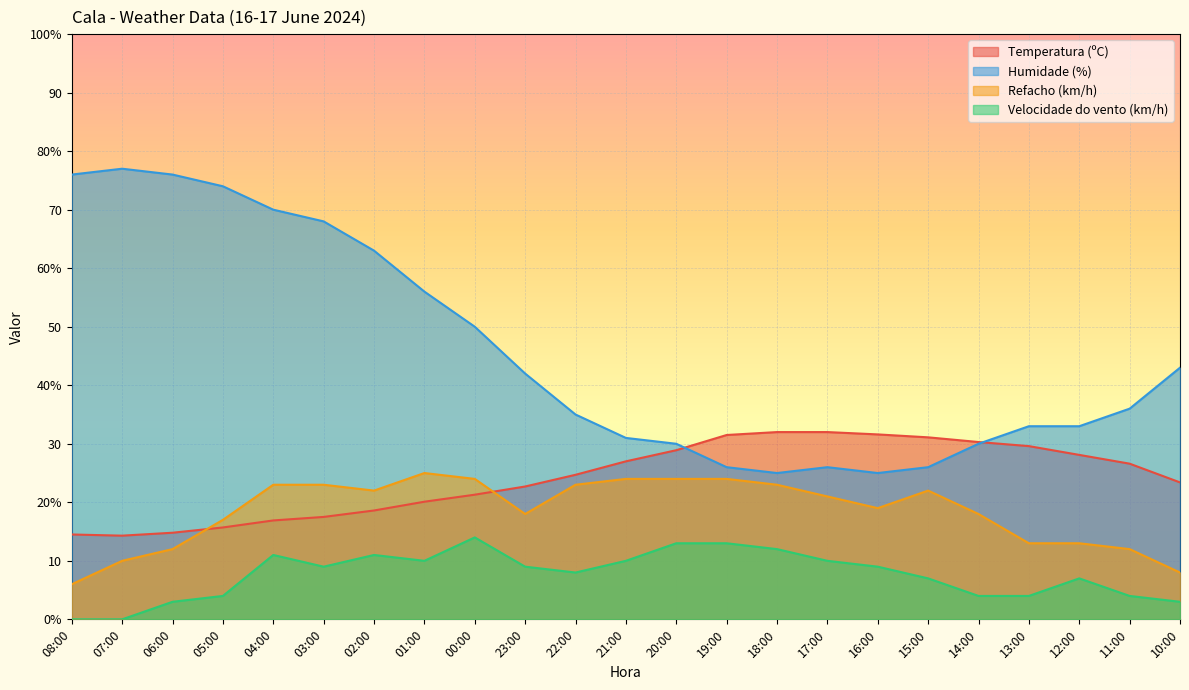

Is it true that Temperatura (ºC) equals 6.8 at 20:00?

False